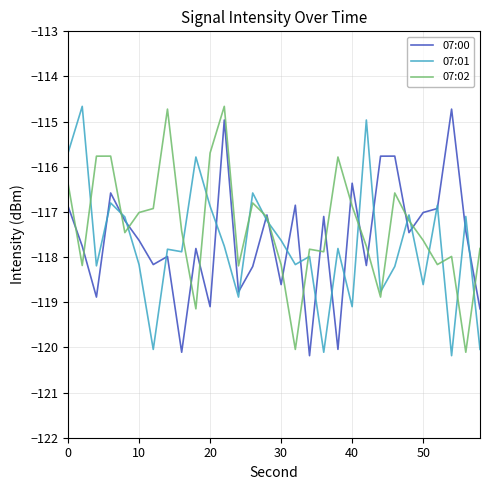

Which series ends up on top after the final intersection of 07:02 and 07:00?

07:02